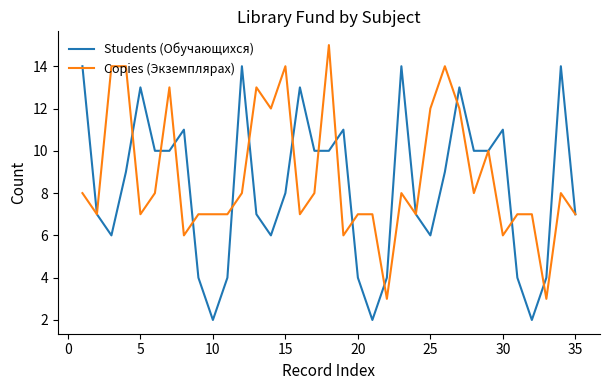

What is the sum of all Students (Обучающихся) values?

290